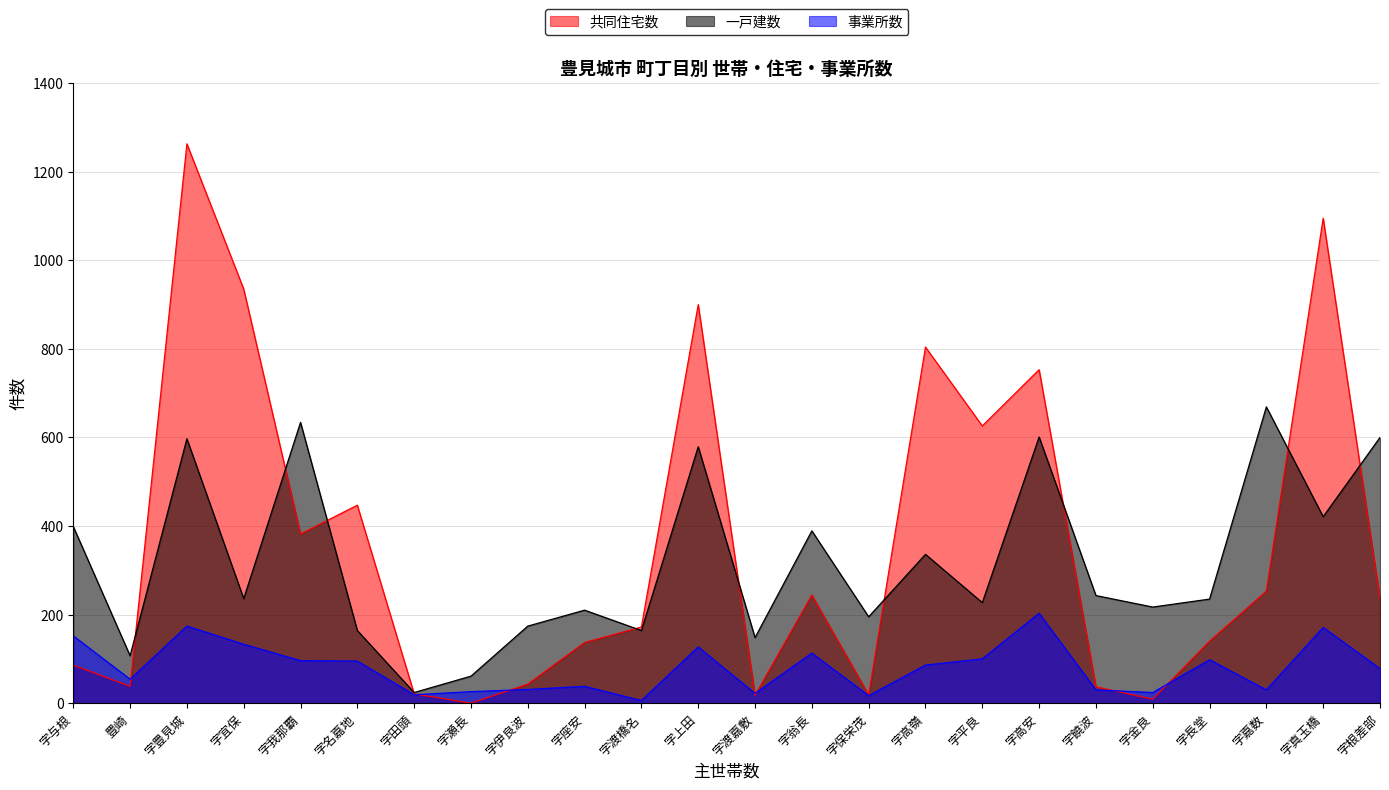

Which category has the lowest value across all series?

字瀬長